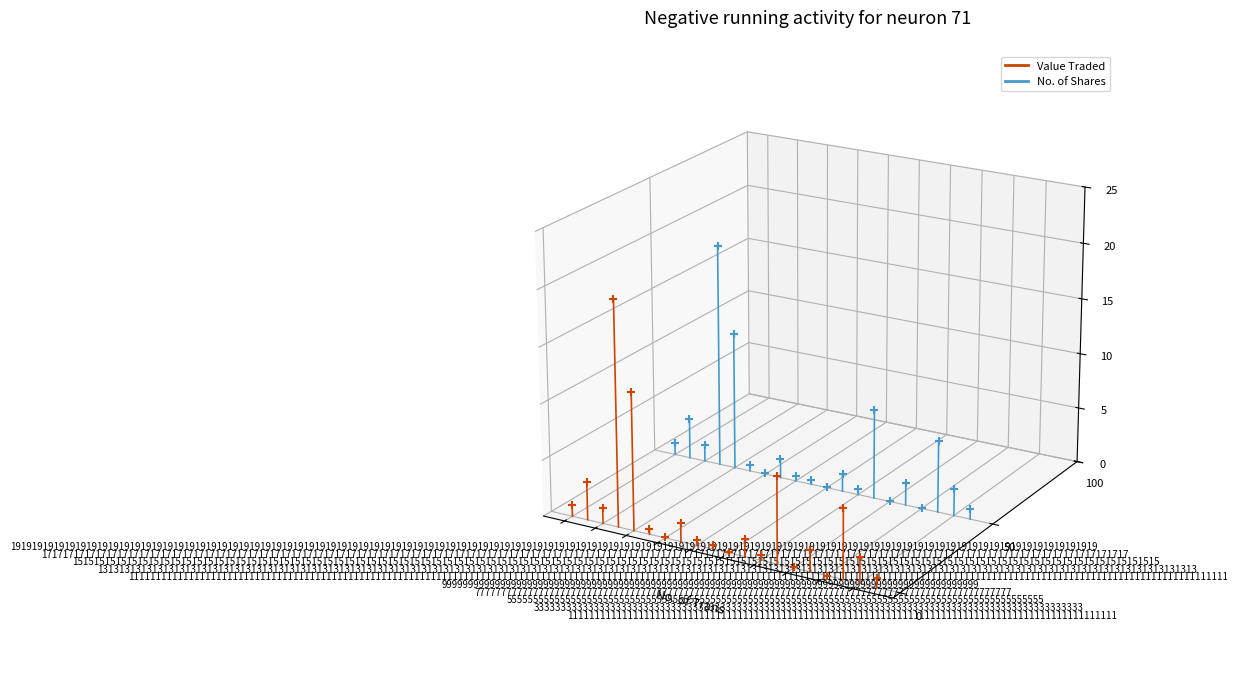

What are all the series names shown in the legend?

Value Traded, No. of Shares